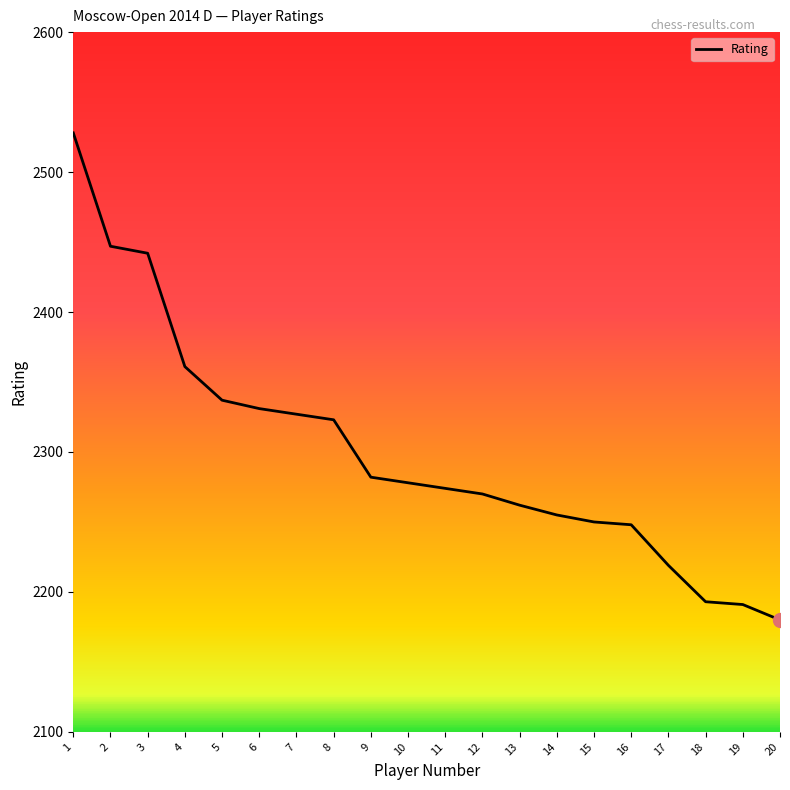

Which category has the highest value across all series?

1